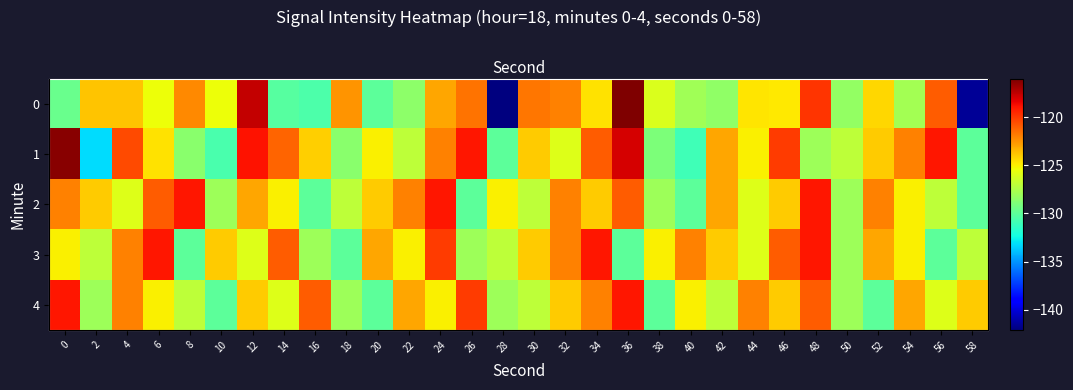

Is the value of 3 at 52 greater than the value of 1 at 22?

Yes